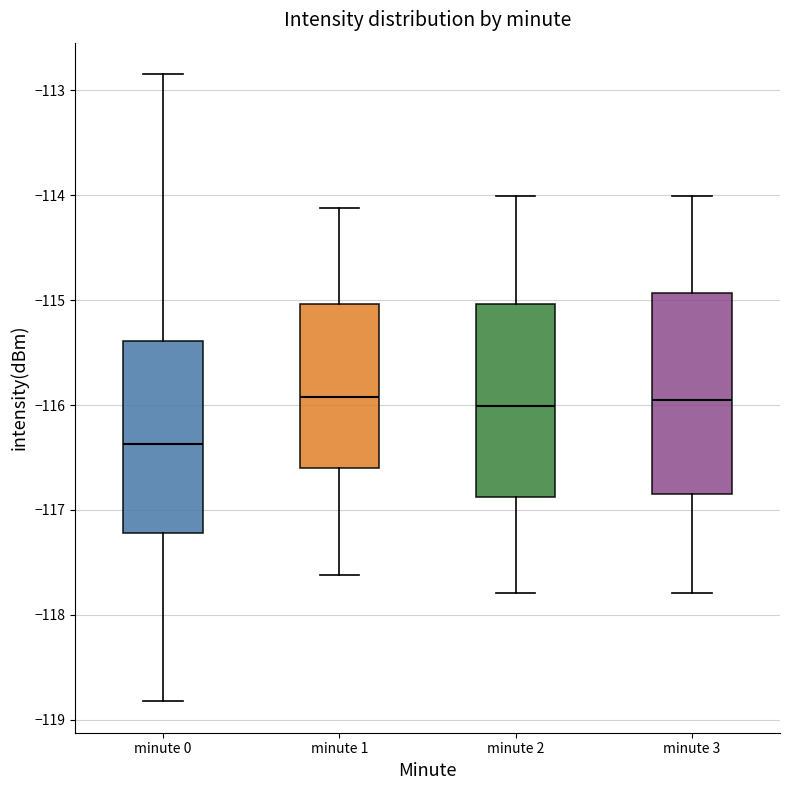

Where does the upper whisker of the box for minute 0 end on the y-axis? The values are not printed on the chart, so give them approximately, as read against the axis.

-112.8